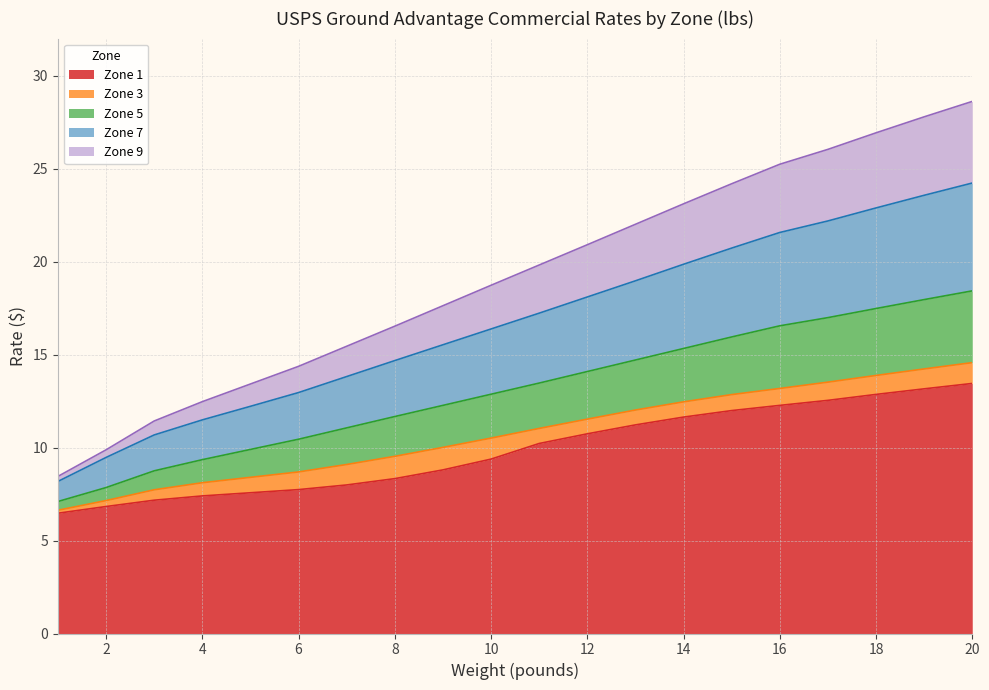

At how many categories does at least one series exceed 18?

11